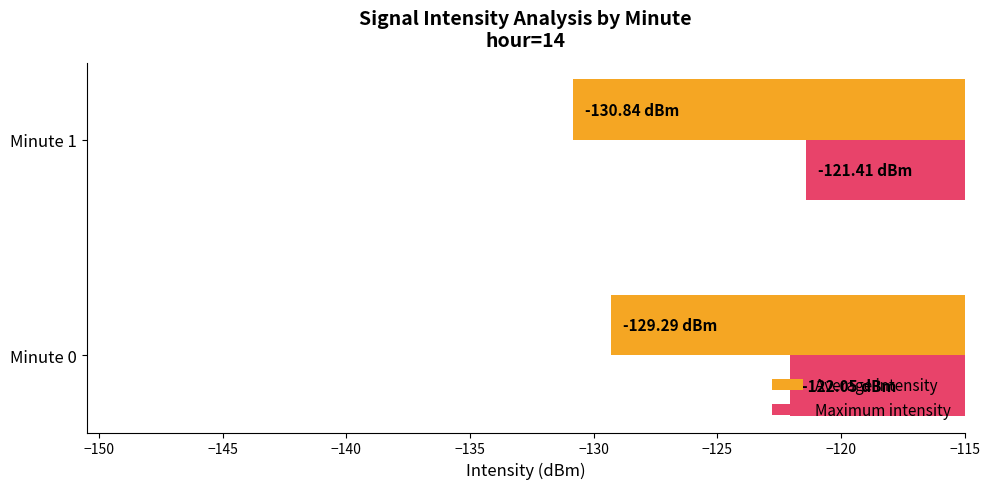

What is the total value across all series at Minute 0?

-251.3